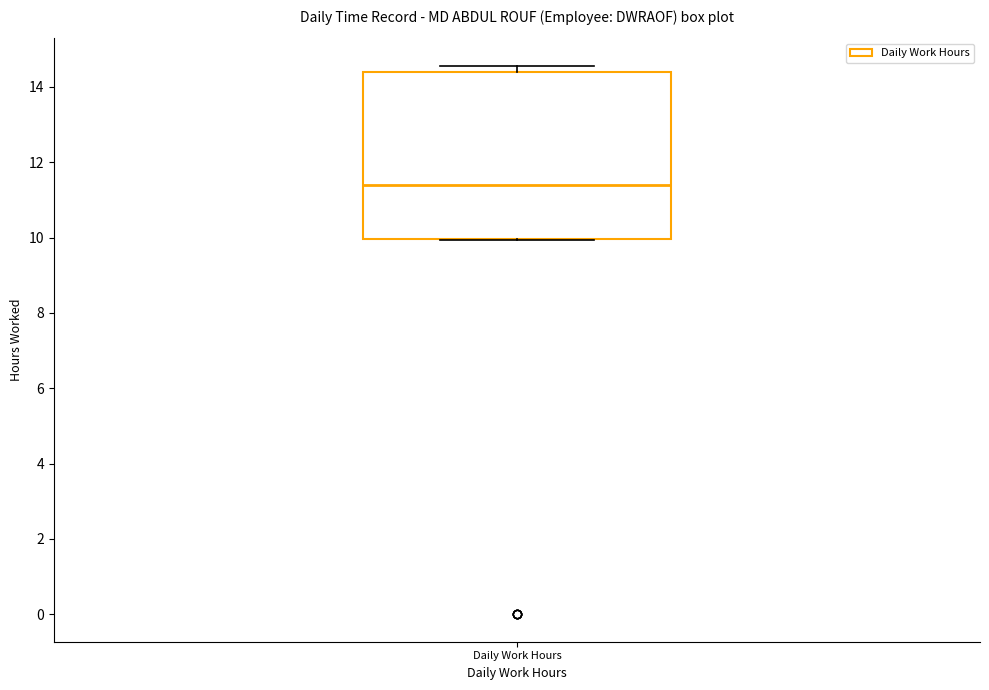

Read this box plot against the y-axis: the position of the median line, the range covered by the box, and the ends of both whiskers. The values are not printed on the chart, so give them approximately, as read against the axis.

median 11.4, box 10.0 to 14.4, whiskers 10.0 to 14.6